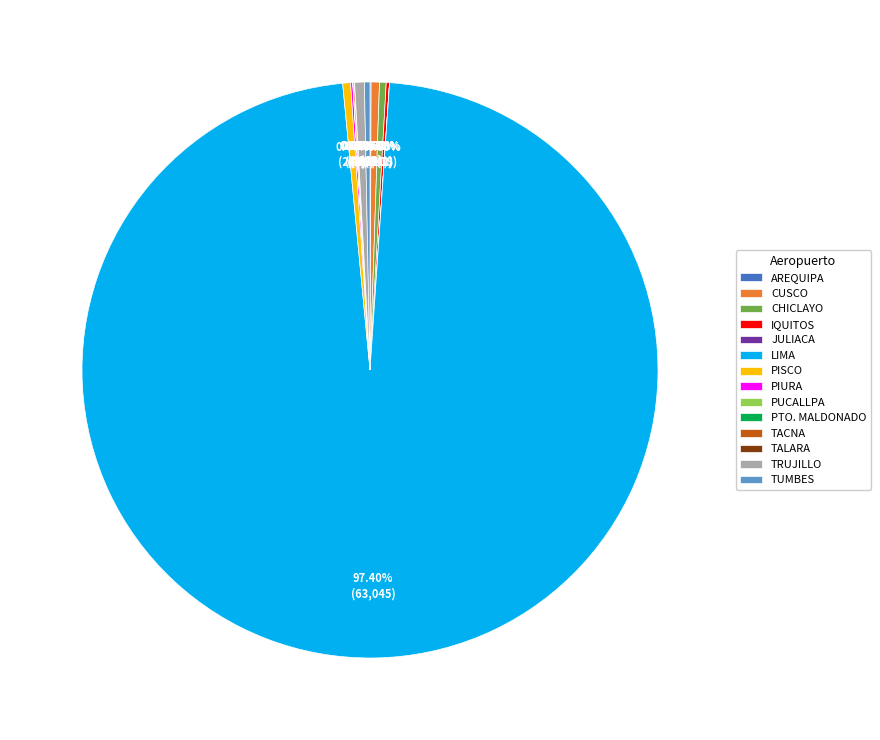

To the nearest percent, what is the difference between the largest and smallest slice percentages?

97%